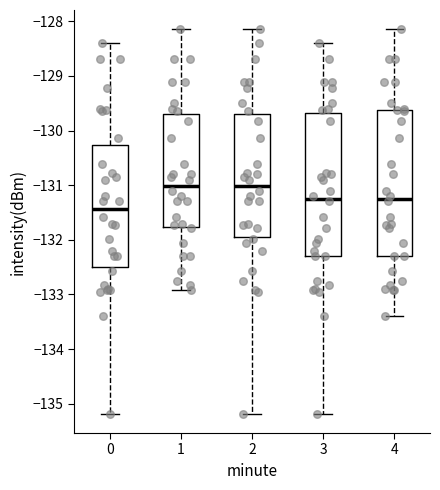

Reading left to right, read every box against the y-axis: the position of its median line, the range the box covers, and the ends of its whiskers. The values are not printed on the chart, so give them approximately, as read against the axis.

0: median -131.4, box -132.5 to -130.3, whiskers -135.2 to -128.4
1: median -131.0, box -131.8 to -129.7, whiskers -132.9 to -128.1
2: median -131.0, box -131.9 to -129.7, whiskers -135.2 to -128.1
3: median -131.2, box -132.3 to -129.7, whiskers -135.2 to -128.4
4: median -131.2, box -132.3 to -129.6, whiskers -133.4 to -128.1